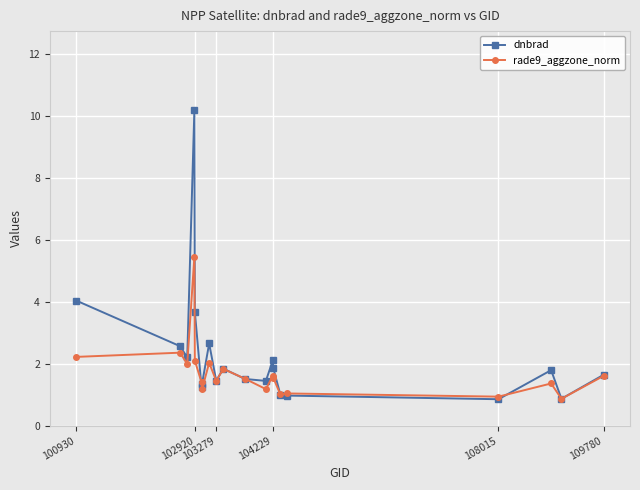

Which series has the largest total across all categories?

dnbrad